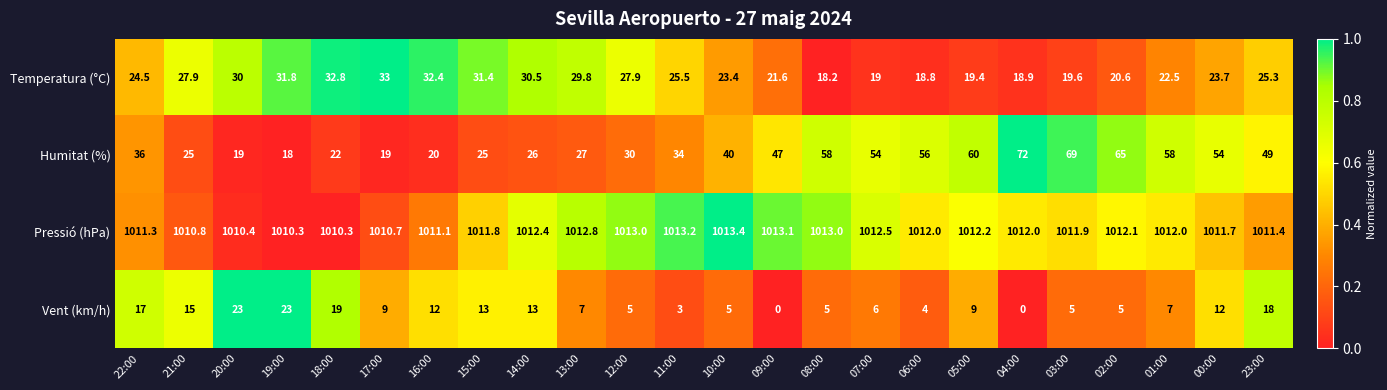

Read the Vent (km/h) value at 22:00.

17.0